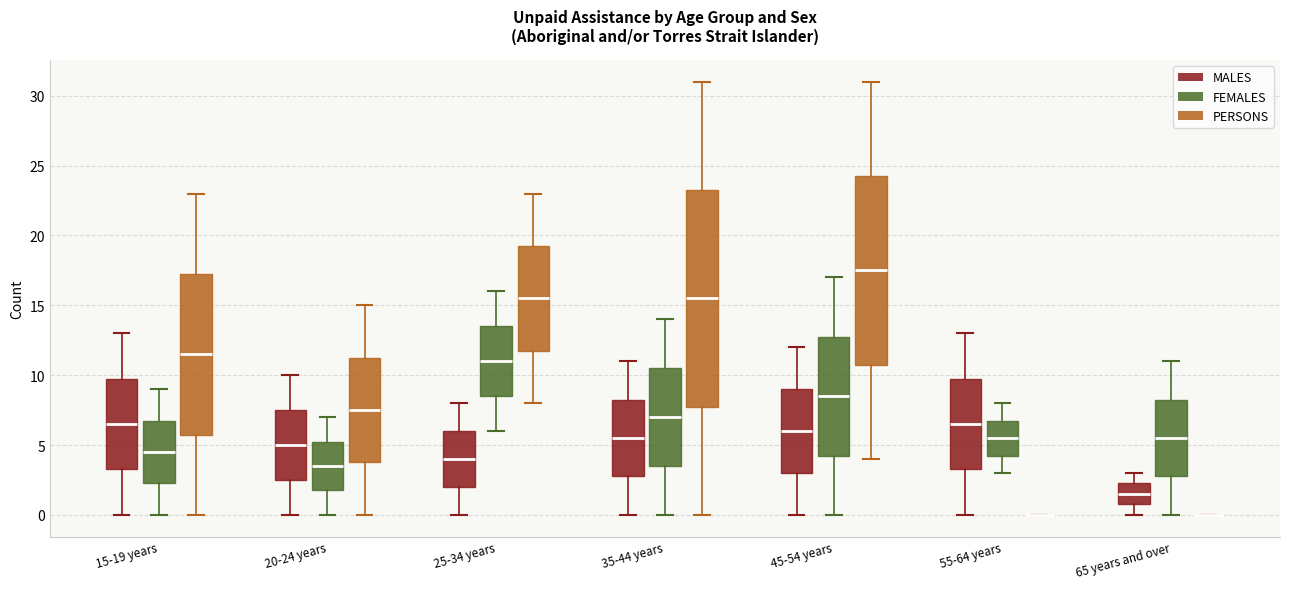

Reading left to right, read every box against the y-axis: the position of its median line, the range the box covers, and the ends of its whiskers. The values are not printed on the chart, so give them approximately, as read against the axis.

15-19 years (MALES): median 6.5, box 3.5 to 10.0, whiskers 0.0 to 13.0
15-19 years (FEMALES): median 4.5, box 2.5 to 7.0, whiskers 0.0 to 9.0
15-19 years (PERSONS): median 11.5, box 6.0 to 17.5, whiskers 0.0 to 23.0
20-24 years (MALES): median 5.0, box 2.5 to 7.5, whiskers 0.0 to 10.0
20-24 years (FEMALES): median 3.5, box 2.0 to 5.5, whiskers 0.0 to 7.0
20-24 years (PERSONS): median 7.5, box 4.0 to 11.5, whiskers 0.0 to 15.0
25-34 years (MALES): median 4.0, box 2.0 to 6.0, whiskers 0.0 to 8.0
25-34 years (FEMALES): median 11.0, box 8.5 to 13.5, whiskers 6.0 to 16.0
25-34 years (PERSONS): median 15.5, box 12.0 to 19.5, whiskers 8.0 to 23.0
35-44 years (MALES): median 5.5, box 3.0 to 8.5, whiskers 0.0 to 11.0
35-44 years (FEMALES): median 7.0, box 3.5 to 10.5, whiskers 0.0 to 14.0
35-44 years (PERSONS): median 15.5, box 8.0 to 23.5, whiskers 0.0 to 31.0
45-54 years (MALES): median 6.0, box 3.0 to 9.0, whiskers 0.0 to 12.0
45-54 years (FEMALES): median 8.5, box 4.5 to 13.0, whiskers 0.0 to 17.0
45-54 years (PERSONS): median 17.5, box 11.0 to 24.5, whiskers 4.0 to 31.0
55-64 years (MALES): median 6.5, box 3.5 to 10.0, whiskers 0.0 to 13.0
55-64 years (FEMALES): median 5.5, box 4.5 to 7.0, whiskers 3.0 to 8.0
55-64 years (PERSONS): box collapsed to a line at 0.0, whiskers 0.0 to 0.0
65 years and over (MALES): median 1.5, box 1.0 to 2.5, whiskers 0.0 to 3.0
65 years and over (FEMALES): median 5.5, box 3.0 to 8.5, whiskers 0.0 to 11.0
65 years and over (PERSONS): box collapsed to a line at 0.0, whiskers 0.0 to 0.0